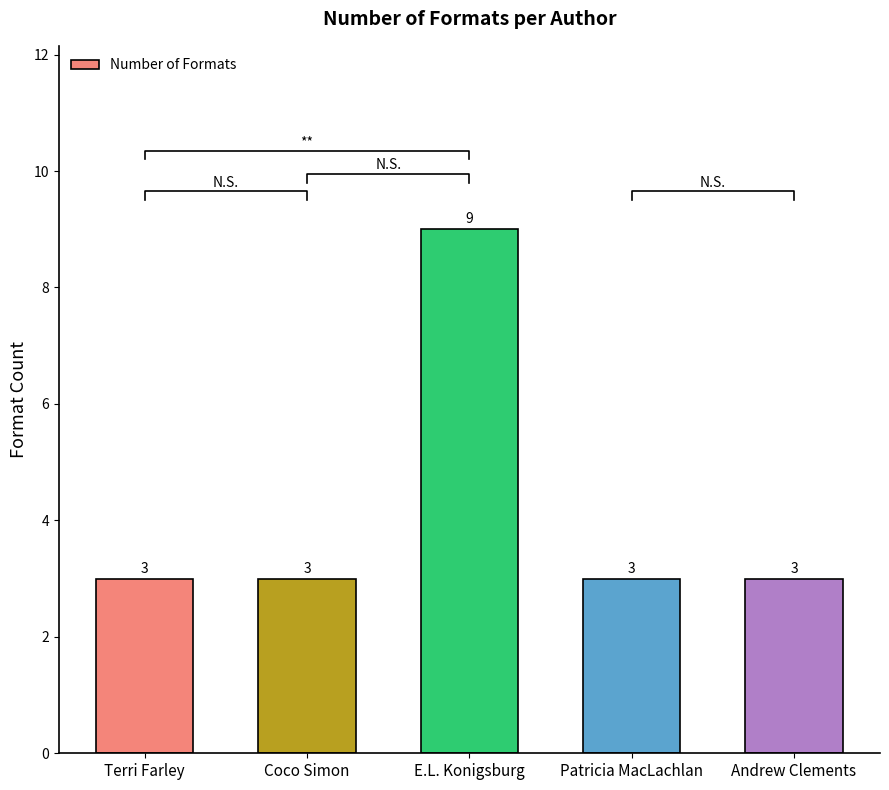

List the labels in order of value, largest first.

E.L. Konigsburg, Terri Farley, Coco Simon, Patricia MacLachlan, Andrew Clements